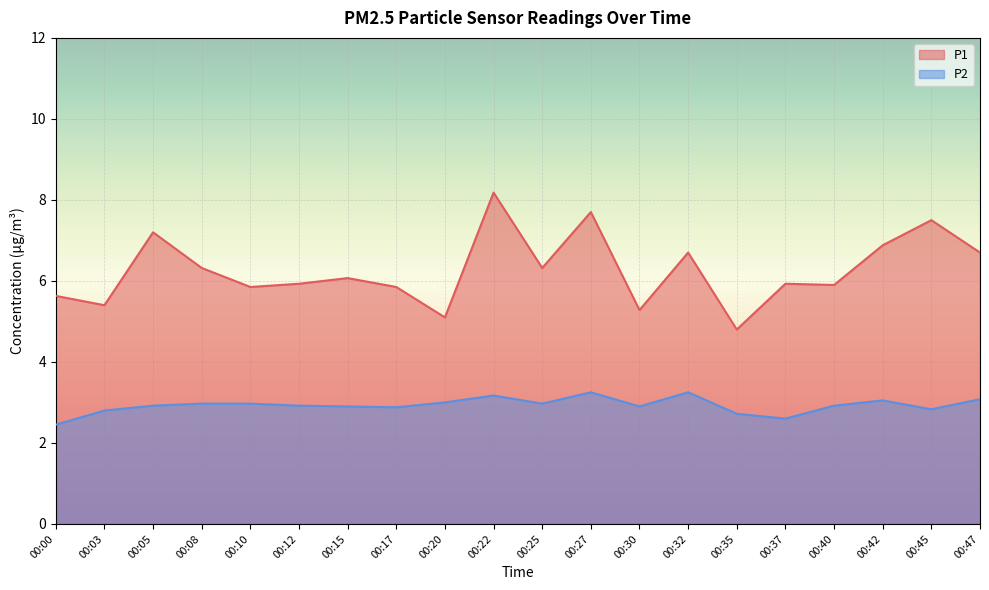

What is the spread (max minus min) of values at 00:10?

2.9